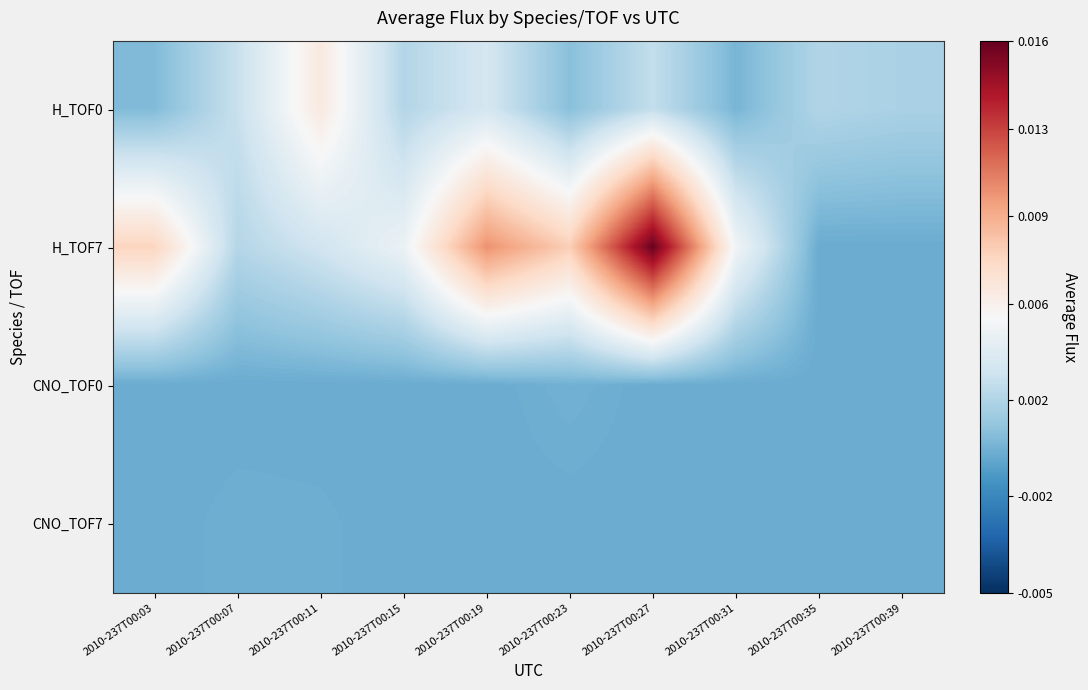

Reading left to right, transcribe all the data shown in this chart.

H_TOF0: 2010-237T00:03=0.0	2010-237T00:07=0.0	2010-237T00:11=0.0	2010-237T00:15=0.0	2010-237T00:19=0.0	2010-237T00:23=0.0	2010-237T00:27=0.0	2010-237T00:31=0.0	2010-237T00:35=0.0	2010-237T00:39=0.0
H_TOF7: 2010-237T00:03=0.0	2010-237T00:07=0.0	2010-237T00:11=0.0	2010-237T00:15=0.0	2010-237T00:19=0.0	2010-237T00:23=0.0	2010-237T00:27=0.0	2010-237T00:31=0.0	2010-237T00:35=0.0	2010-237T00:39=0.0
CNO_TOF0: 2010-237T00:03=0.0	2010-237T00:07=0.0	2010-237T00:11=0.0	2010-237T00:15=0.0	2010-237T00:19=0.0	2010-237T00:23=0.0	2010-237T00:27=0.0	2010-237T00:31=0.0	2010-237T00:35=0.0	2010-237T00:39=0.0
CNO_TOF7: 2010-237T00:03=0.0	2010-237T00:07=0.0	2010-237T00:11=0.0	2010-237T00:15=0.0	2010-237T00:19=0.0	2010-237T00:23=0.0	2010-237T00:27=0.0	2010-237T00:31=0.0	2010-237T00:35=0.0	2010-237T00:39=0.0